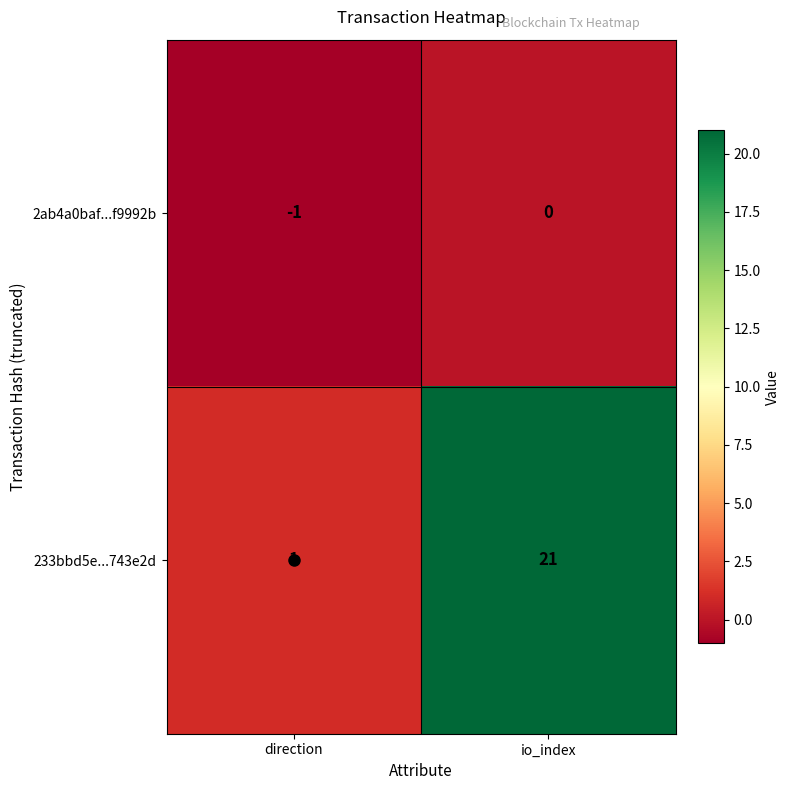

How many categories are shown in the chart?

2